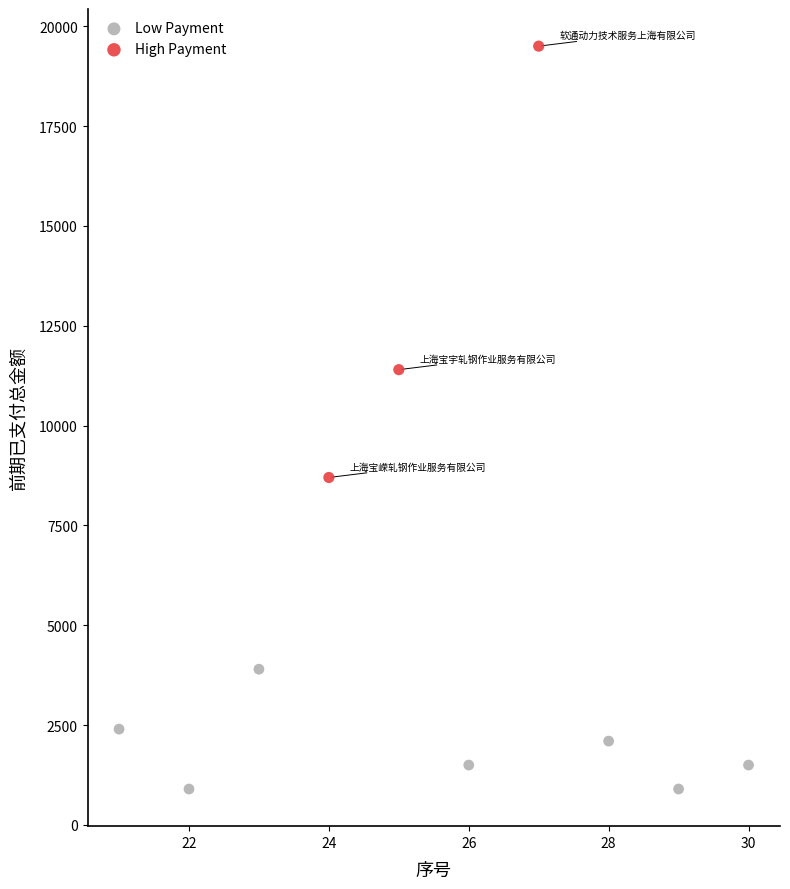

Which series contains the lowest Y value?

Low Payment